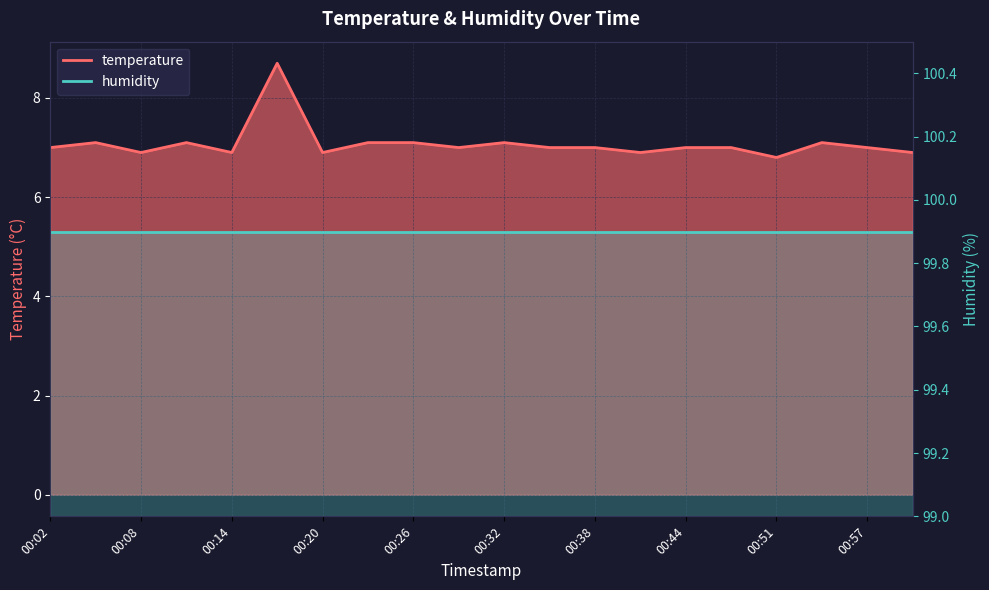

True or false: there are more than 2 points higher than both neighbors.

True